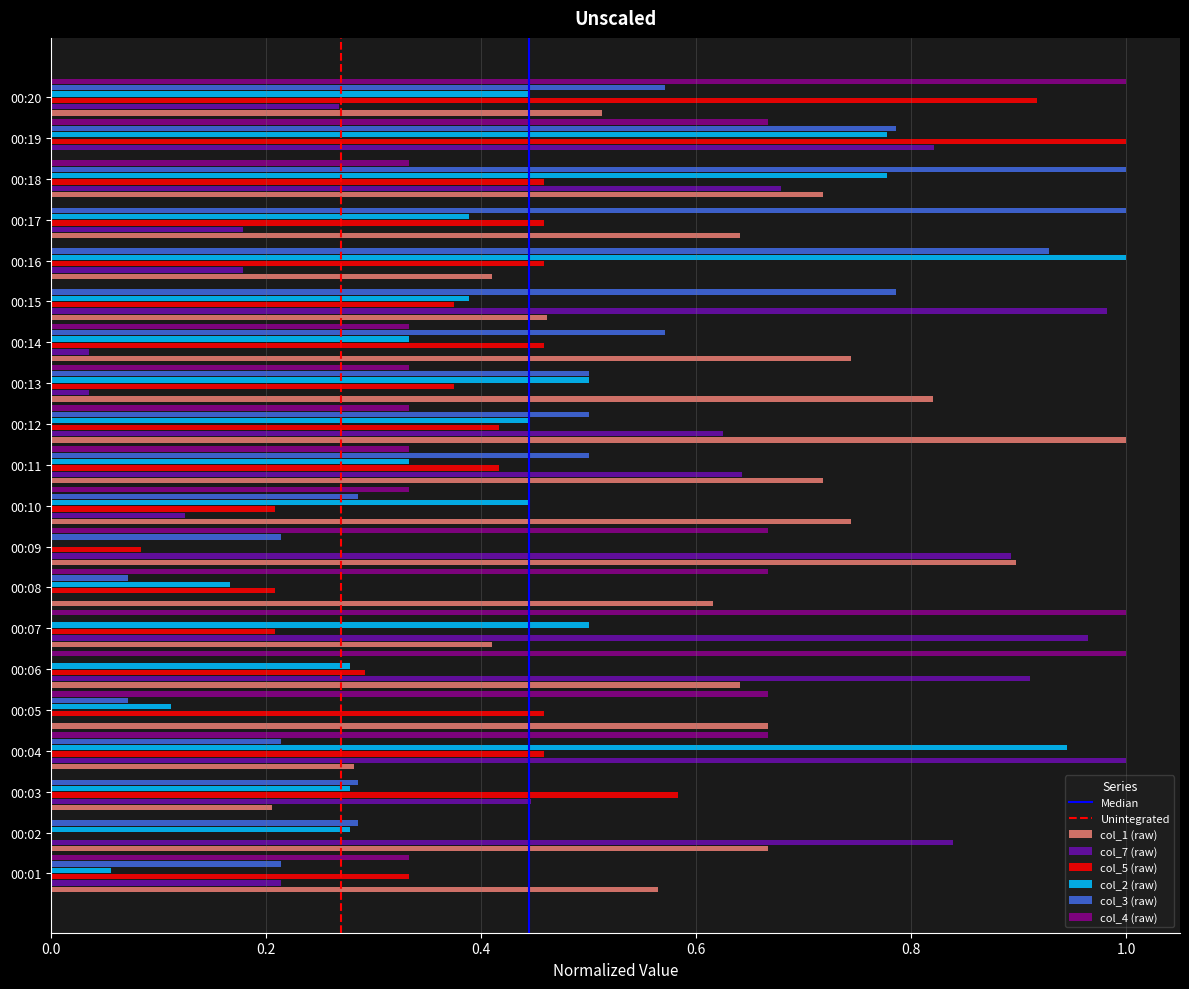

Which series changed the most between 00:03 and 00:07?

col_4 (raw)